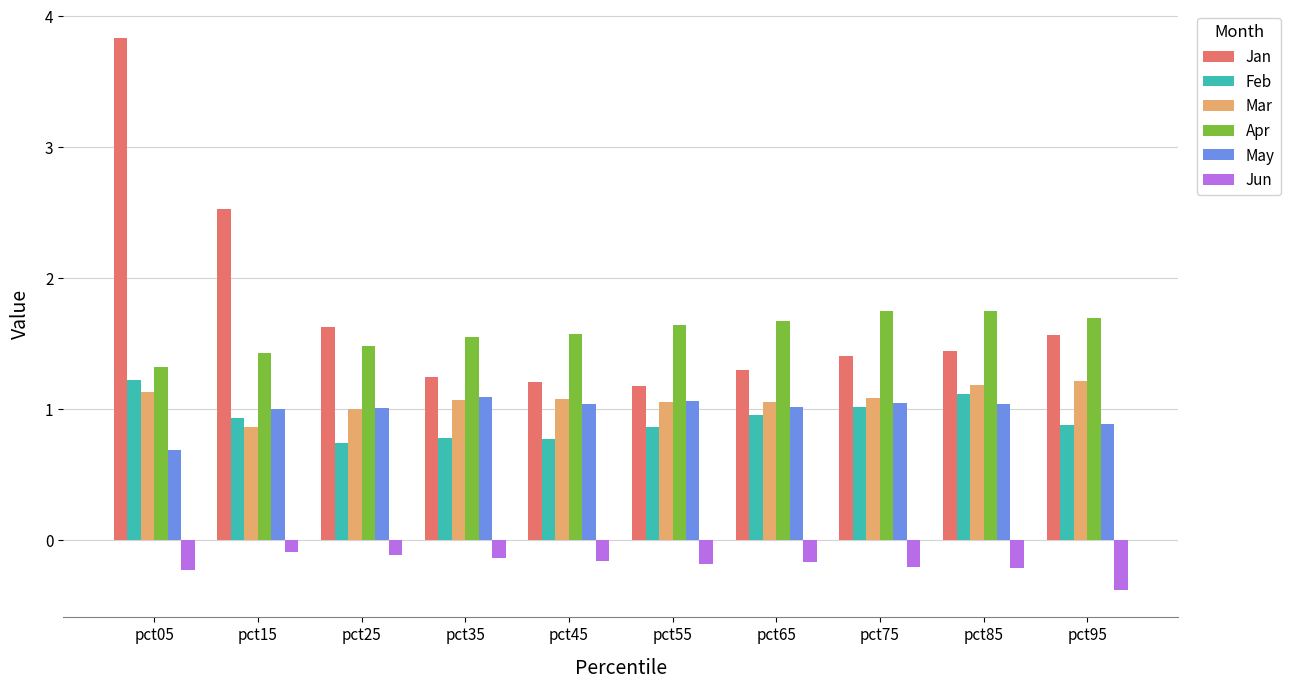

At which category is the sum across all series the highest?

pct05